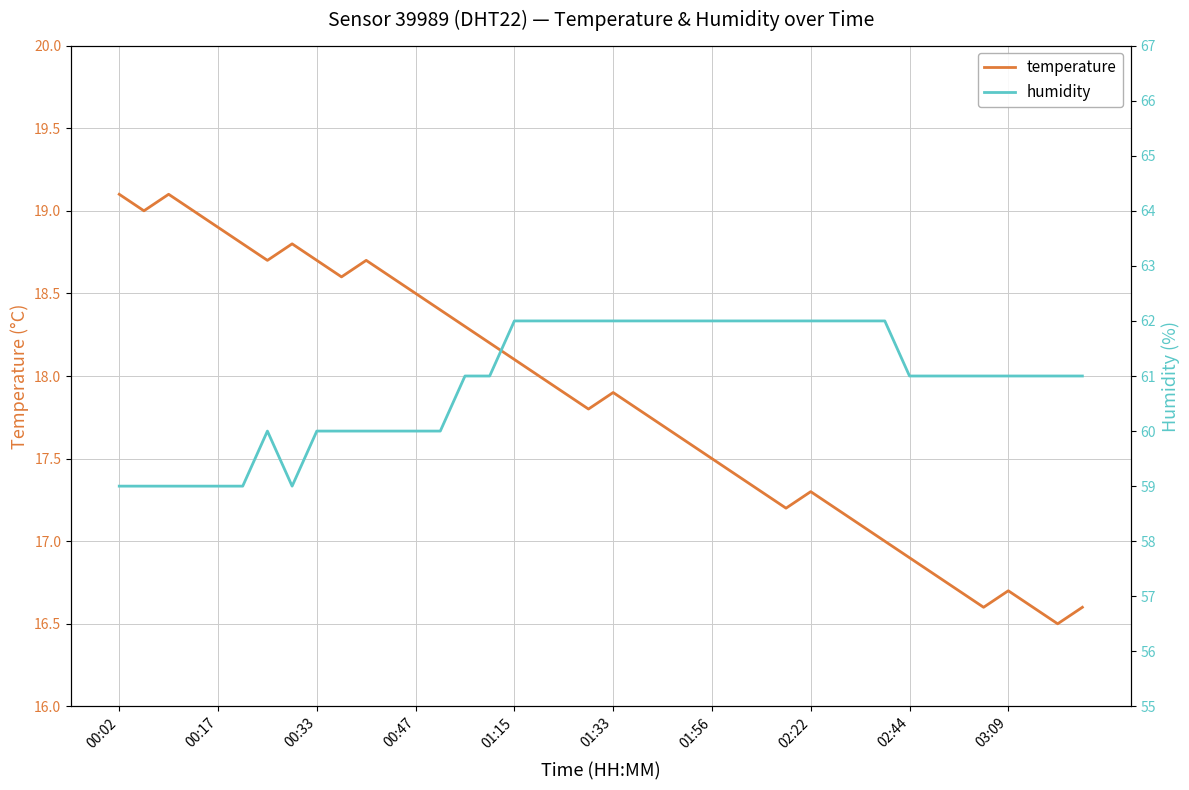

What is the highest value of the temperature series?

19.1